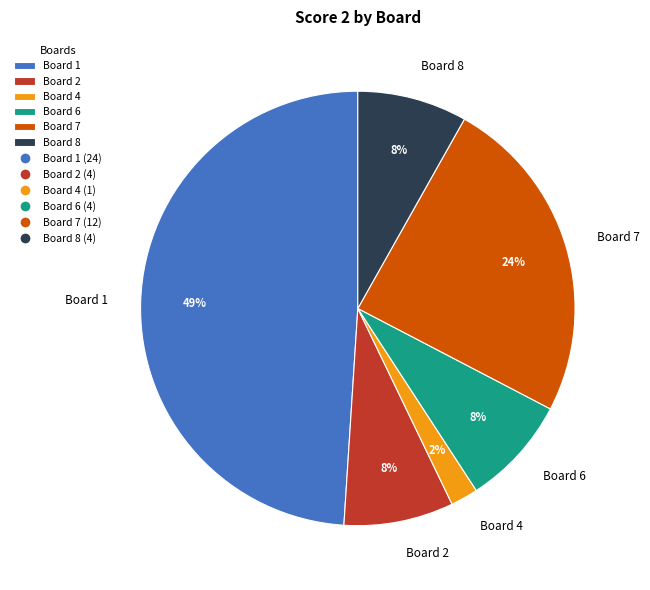

Do Board 7 and Board 2 together represent more than half of the pie?

No